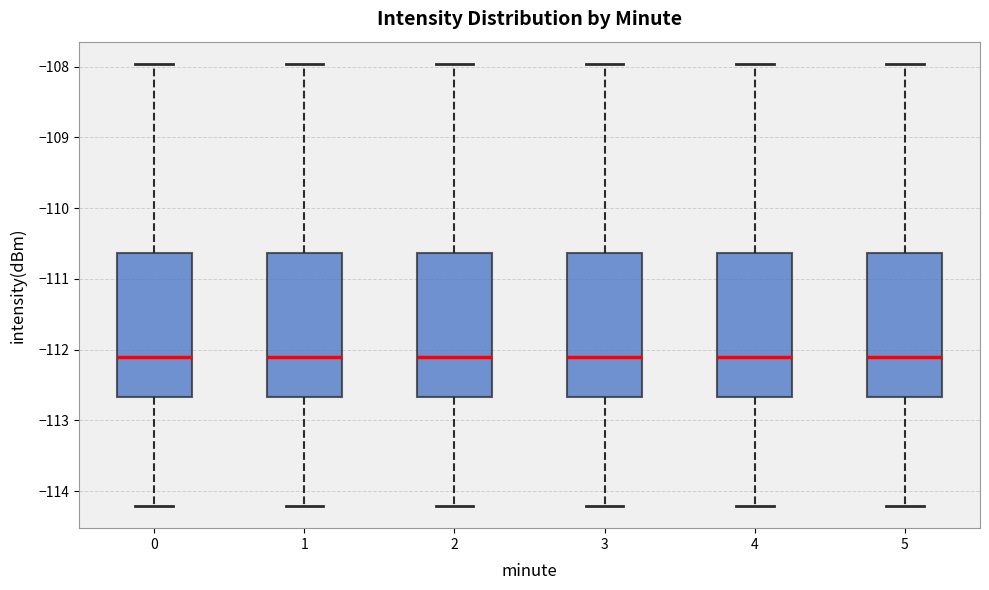

Reading left to right, transcribe this box plot: for each box, give where its median line is, the range the box spans, and where its two whiskers end, as read against the y-axis. The values are not printed on the chart, so give them approximately, as read against the axis.

0: median -112.1, box -112.7 to -110.6, whiskers -114.2 to -108.0
1: median -112.1, box -112.7 to -110.6, whiskers -114.2 to -108.0
2: median -112.1, box -112.7 to -110.6, whiskers -114.2 to -108.0
3: median -112.1, box -112.7 to -110.6, whiskers -114.2 to -108.0
4: median -112.1, box -112.7 to -110.6, whiskers -114.2 to -108.0
5: median -112.1, box -112.7 to -110.6, whiskers -114.2 to -108.0